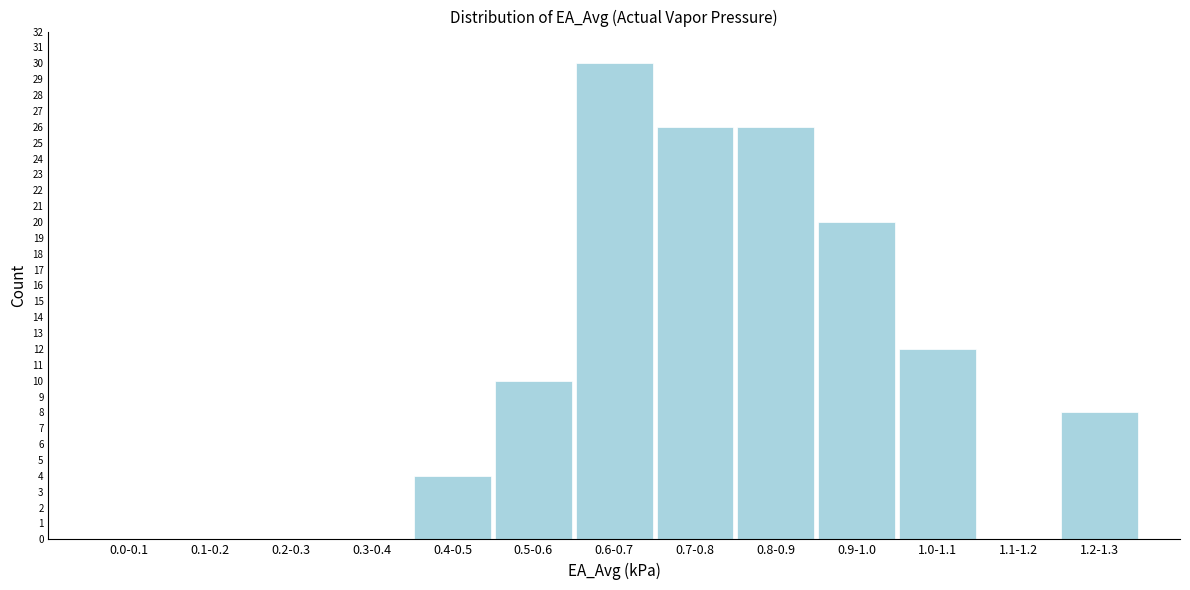

Reading right to left, what are all the values shown in this chart?

1.2-1.3=8	1.1-1.2=0	1.0-1.1=12	0.9-1.0=20	0.8-0.9=26	0.7-0.8=26	0.6-0.7=30	0.5-0.6=10	0.4-0.5=4	0.3-0.4=0	0.2-0.3=0	0.1-0.2=0	0.0-0.1=0